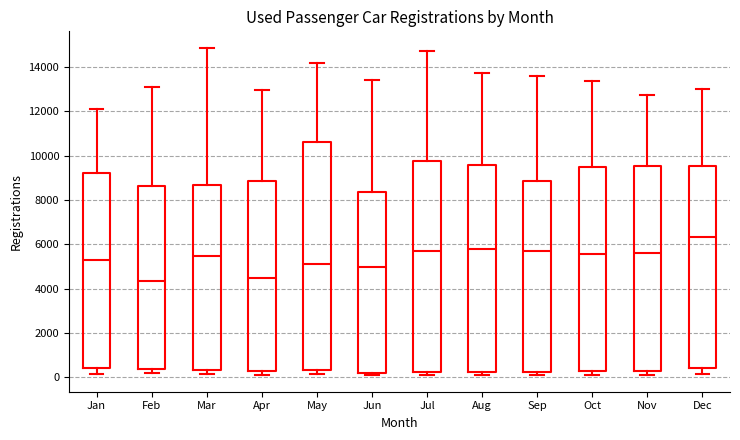

Reading left to right, read every box against the y-axis: the position of its median line, the range the box covers, and the ends of its whiskers. The values are not printed on the chart, so give them approximately, as read against the axis.

Jan: median 5400, box 400 to 9200, whiskers 200 to 12200
Feb: median 4400, box 400 to 8600, whiskers 200 to 13200
Mar: median 5400, box 400 to 8600, whiskers 200 to 14800
Apr: median 4400, box 200 to 8800, whiskers 0 to 13000
May: median 5200, box 400 to 10600, whiskers 200 to 14200
Jun: median 5000, box 200 to 8400, whiskers 200 (just below the box's lower edge) to 13400
Jul: median 5600, box 200 to 9800, whiskers 0 to 14800
Aug: median 5800, box 200 to 9600, whiskers 200 (just below the box's lower edge) to 13800
Sep: median 5800, box 200 to 8800, whiskers 200 (just below the box's lower edge) to 13600
Oct: median 5600, box 200 to 9600, whiskers 200 (just below the box's lower edge) to 13400
Nov: median 5600, box 400 to 9600, whiskers 200 to 12800
Dec: median 6400, box 400 to 9600, whiskers 200 to 13000